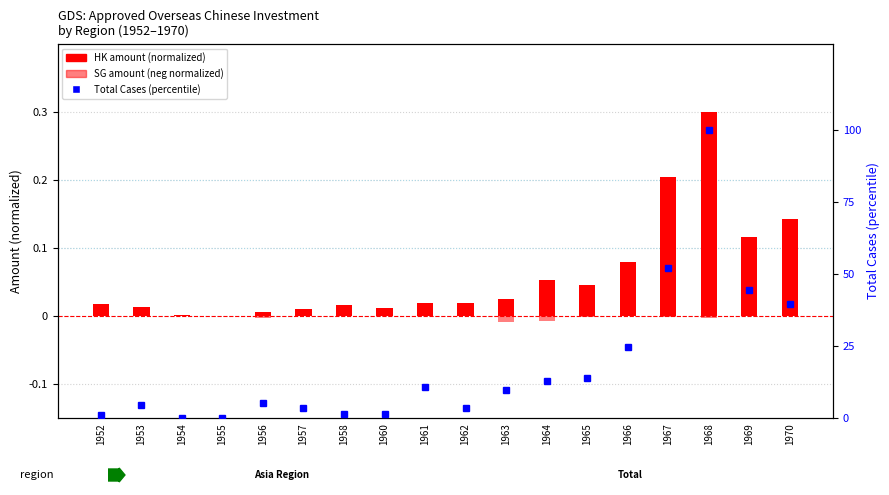

What are all the series names shown in the legend?

HK amount (normalized), SG amount (neg normalized), Total Cases (percentile)